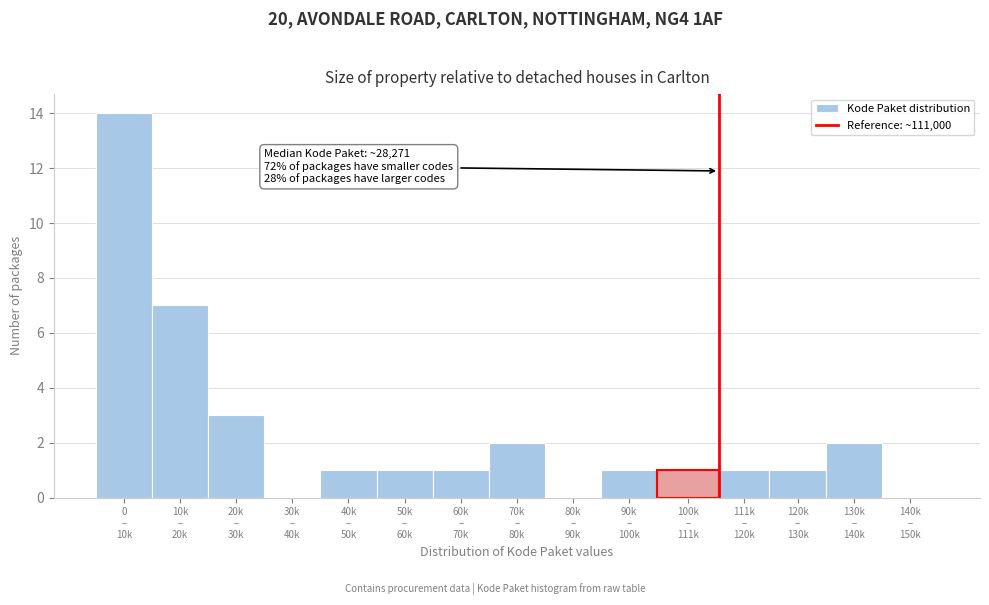

What is the greatest value displayed?

14